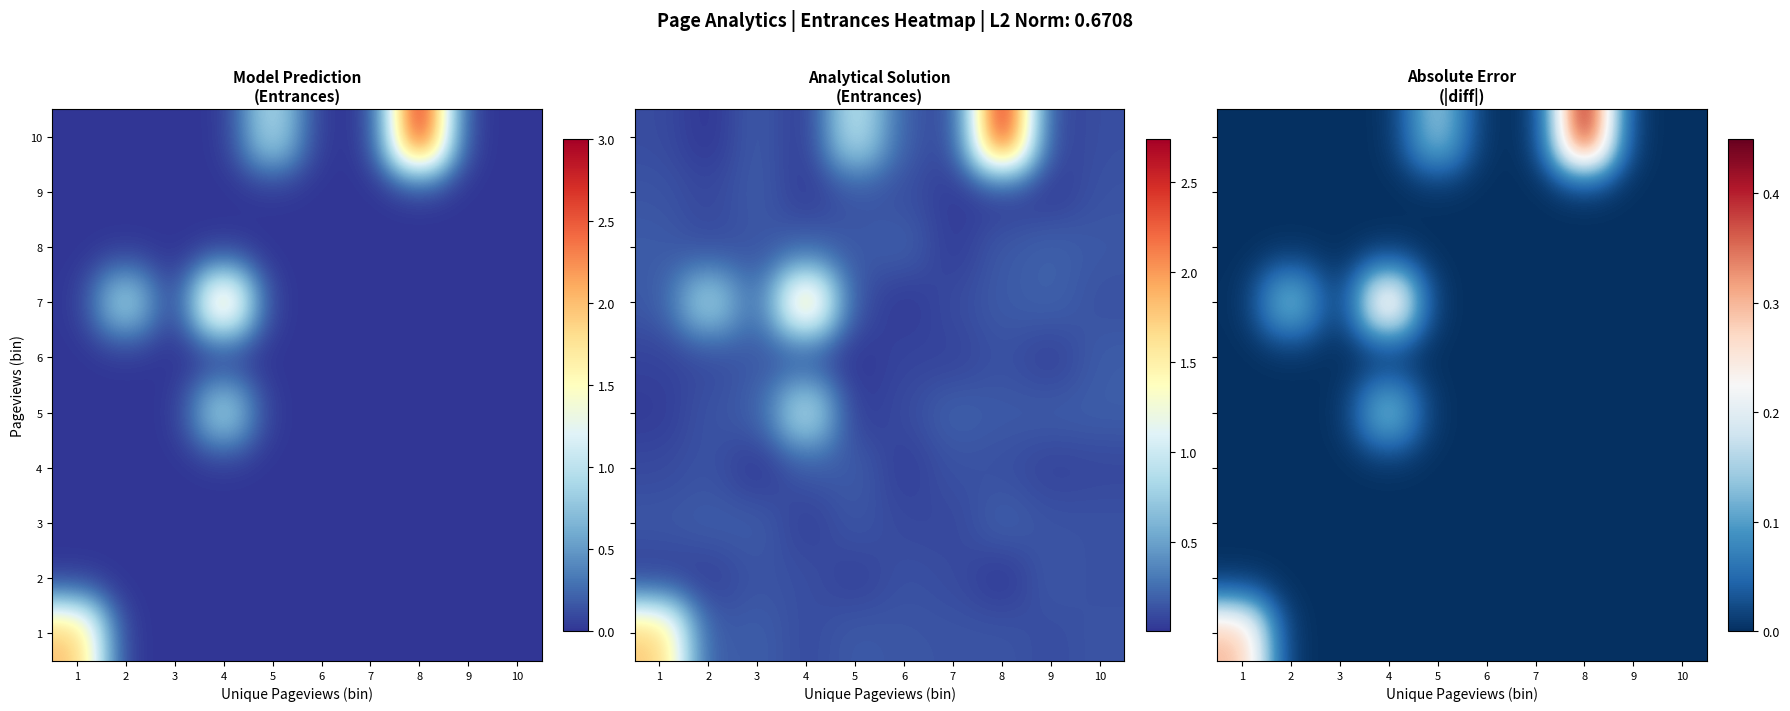

At which label is row_8 closest to 0?

1